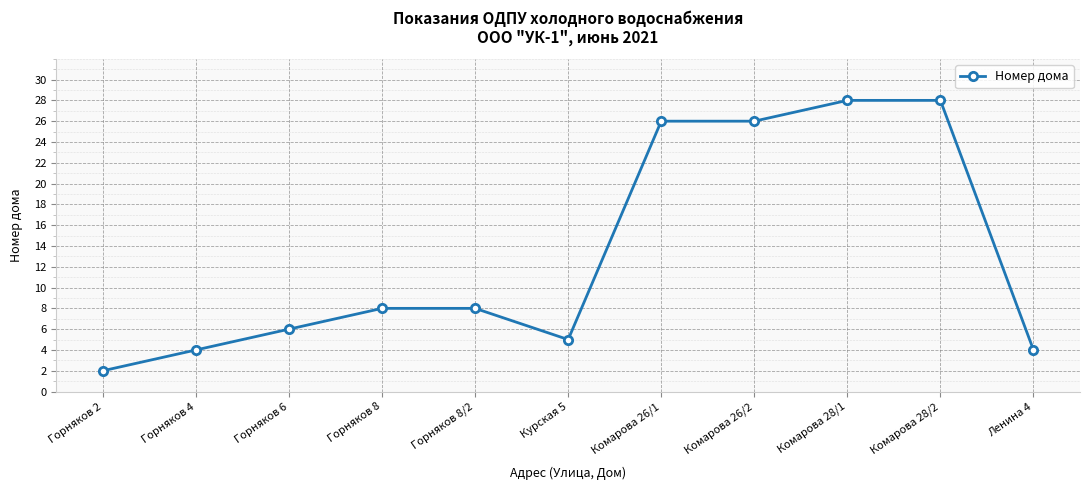

Does the chart have visible grid lines?

Yes